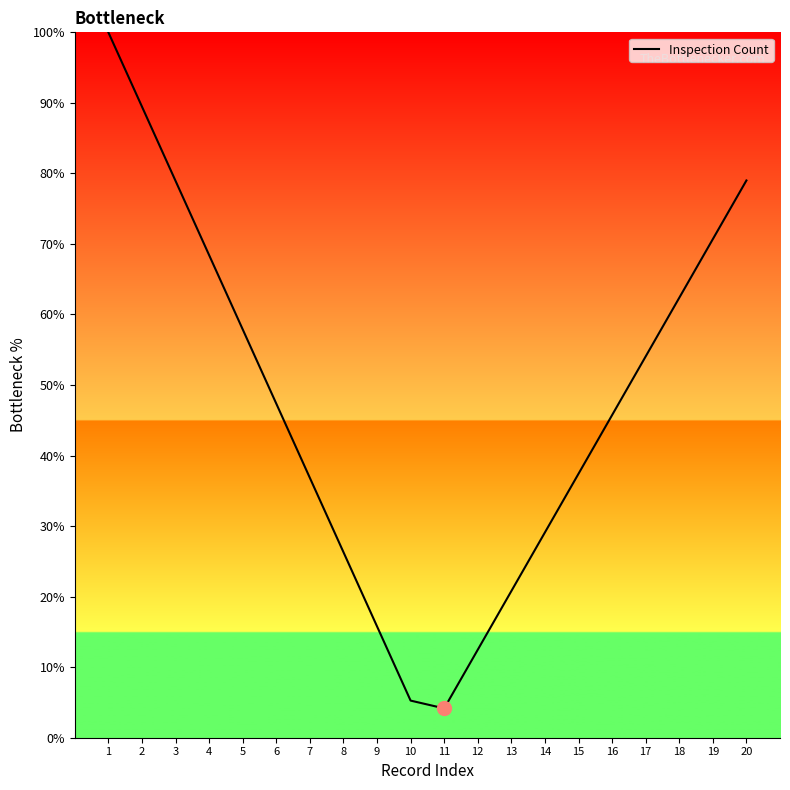

How many lines are shown in the chart?

1